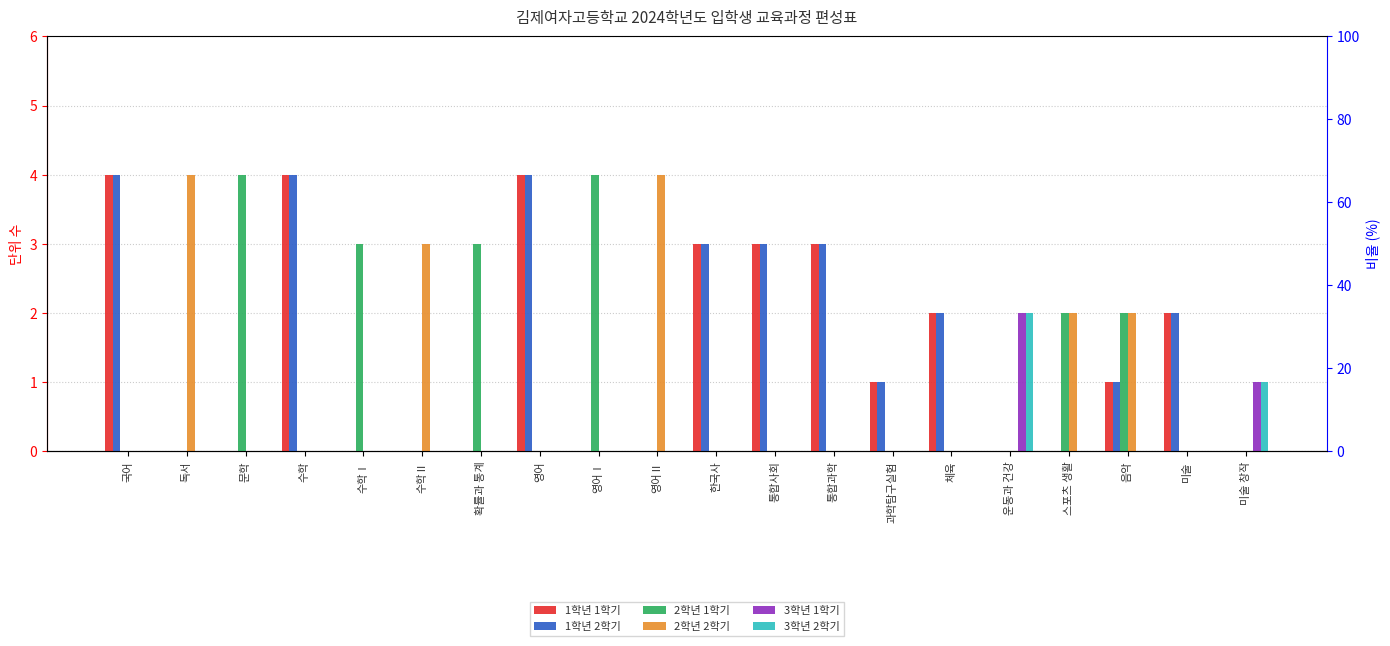

The value of 1학년 2학기 at 영어 is 4. True or false?

True